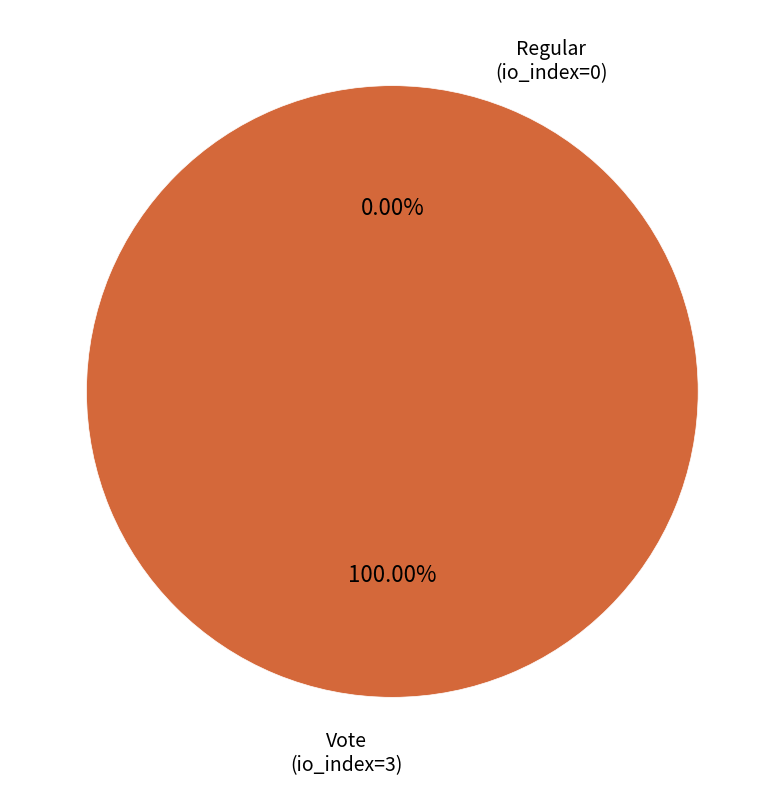

To the nearest percent, what is the average slice percentage?

50%